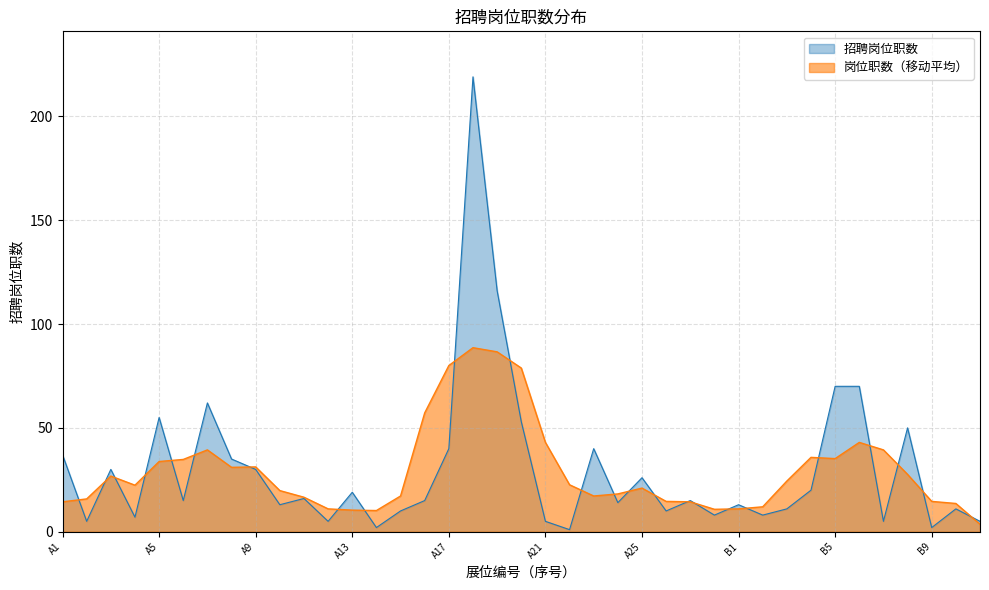

Which has a higher value, A22 or A3?

A3